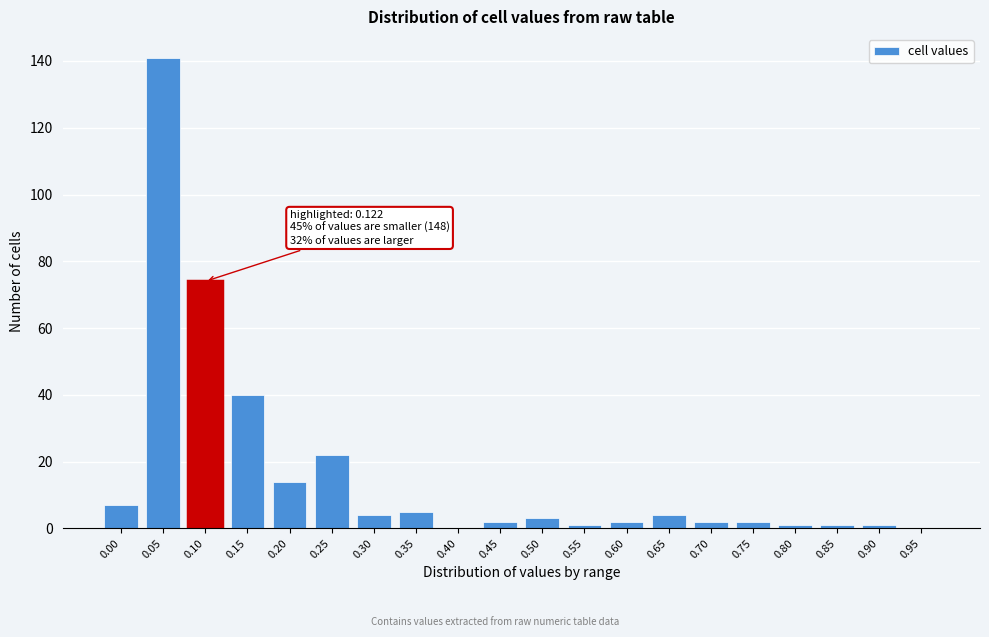

Reading left to right, transcribe all the data shown in this chart.

0.00=7	0.05=141	0.10=74	0.15=40	0.20=14	0.25=22	0.30=4	0.35=5	0.40=0	0.45=2	0.50=3	0.55=1	0.60=2	0.65=4	0.70=2	0.75=2	0.80=1	0.85=1	0.90=1	0.95=0